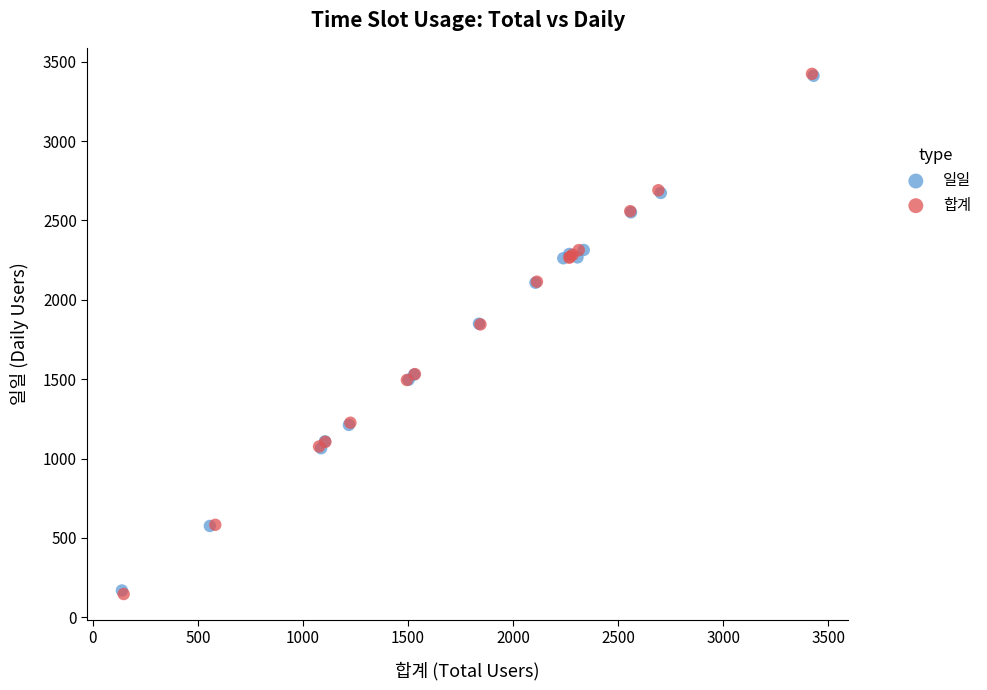

Which series has the widest spread of Y values?

합계